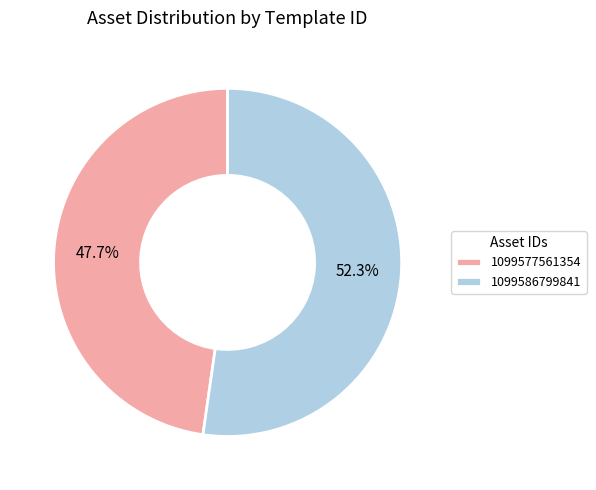

Which has a higher value, 1099577561354 or 1099586799841?

1099586799841